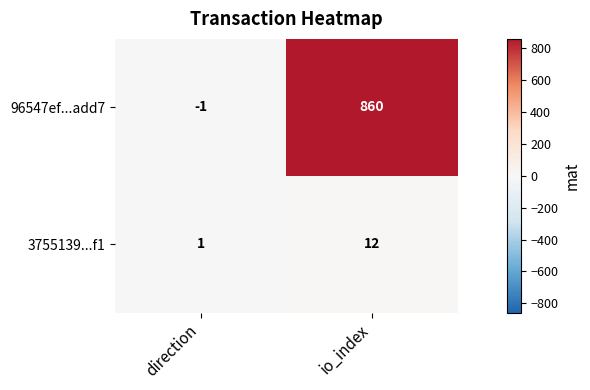

Which series has the largest total across all categories?

96547ef...add7